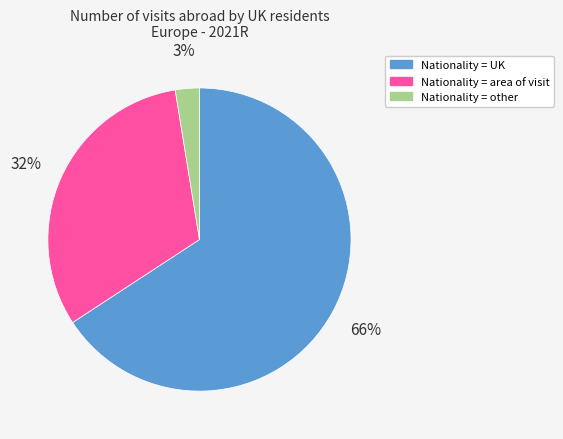

What is the largest slice in the pie chart?

Nationality = UK